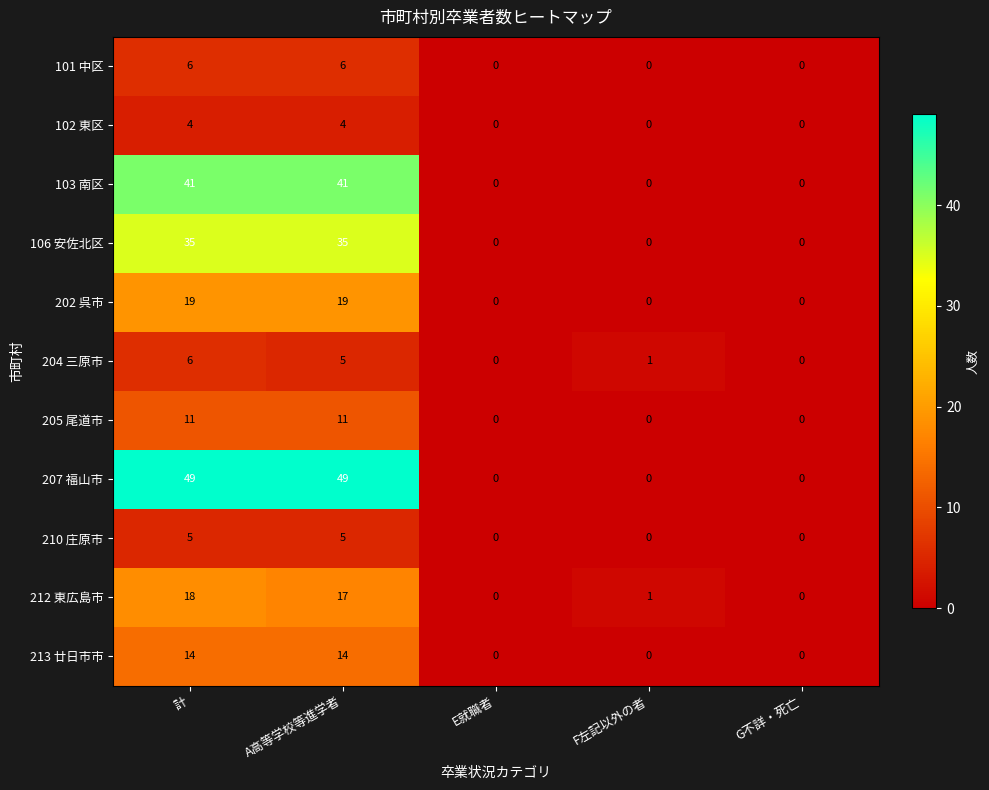

At how many categories does at least one series exceed 15?

2